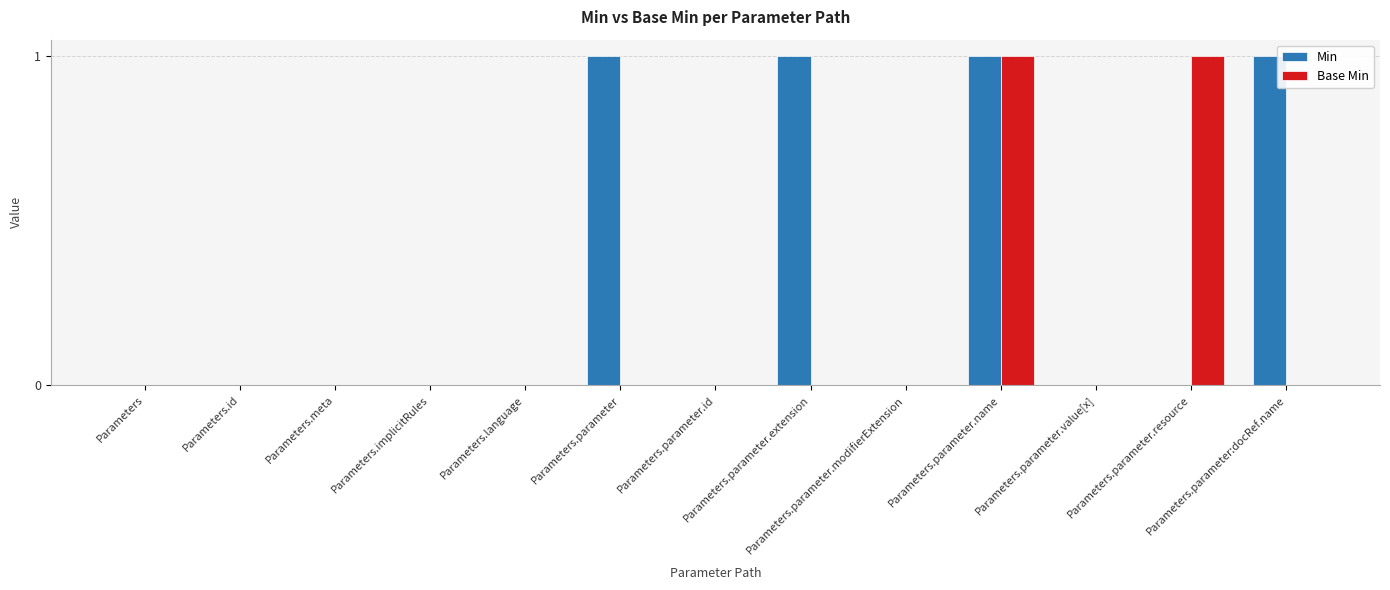

What is the sum of all Min values?

4